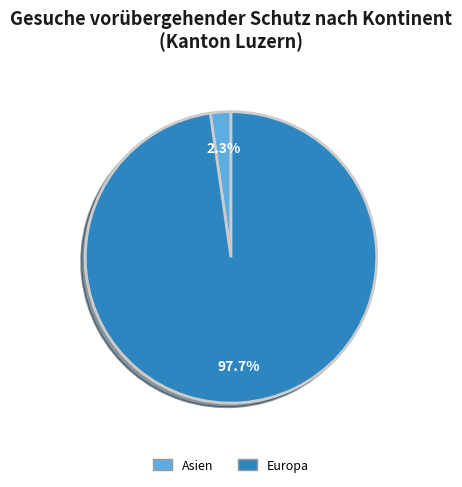

Is there any slice that represents more than half of the pie?

Yes